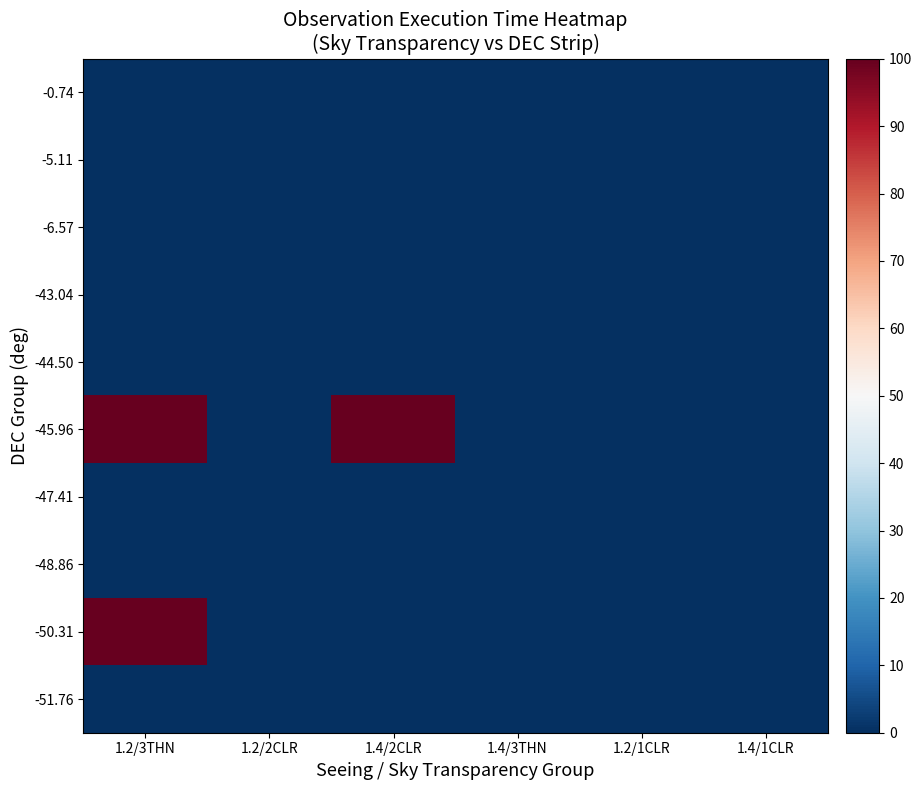

Reading right to left, list all the values displayed in this chart.

-0.74: 1.4/1CLR=0	1.2/1CLR=0	1.4/3THN=0	1.4/2CLR=0	1.2/2CLR=0	1.2/3THN=0
-5.11: 1.4/1CLR=0	1.2/1CLR=0	1.4/3THN=0	1.4/2CLR=0	1.2/2CLR=0	1.2/3THN=0
-6.57: 1.4/1CLR=0	1.2/1CLR=0	1.4/3THN=0	1.4/2CLR=0	1.2/2CLR=0	1.2/3THN=0
-43.04: 1.4/1CLR=0	1.2/1CLR=0	1.4/3THN=0	1.4/2CLR=0	1.2/2CLR=0	1.2/3THN=0
-44.50: 1.4/1CLR=0	1.2/1CLR=0	1.4/3THN=0	1.4/2CLR=0	1.2/2CLR=0	1.2/3THN=0
-45.96: 1.4/1CLR=0	1.2/1CLR=0	1.4/3THN=0	1.4/2CLR=100	1.2/2CLR=0	1.2/3THN=100
-47.41: 1.4/1CLR=0	1.2/1CLR=0	1.4/3THN=0	1.4/2CLR=0	1.2/2CLR=0	1.2/3THN=0
-48.86: 1.4/1CLR=0	1.2/1CLR=0	1.4/3THN=0	1.4/2CLR=0	1.2/2CLR=0	1.2/3THN=0
-50.31: 1.4/1CLR=0	1.2/1CLR=0	1.4/3THN=0	1.4/2CLR=0	1.2/2CLR=0	1.2/3THN=100
-51.76: 1.4/1CLR=0	1.2/1CLR=0	1.4/3THN=0	1.4/2CLR=0	1.2/2CLR=0	1.2/3THN=0